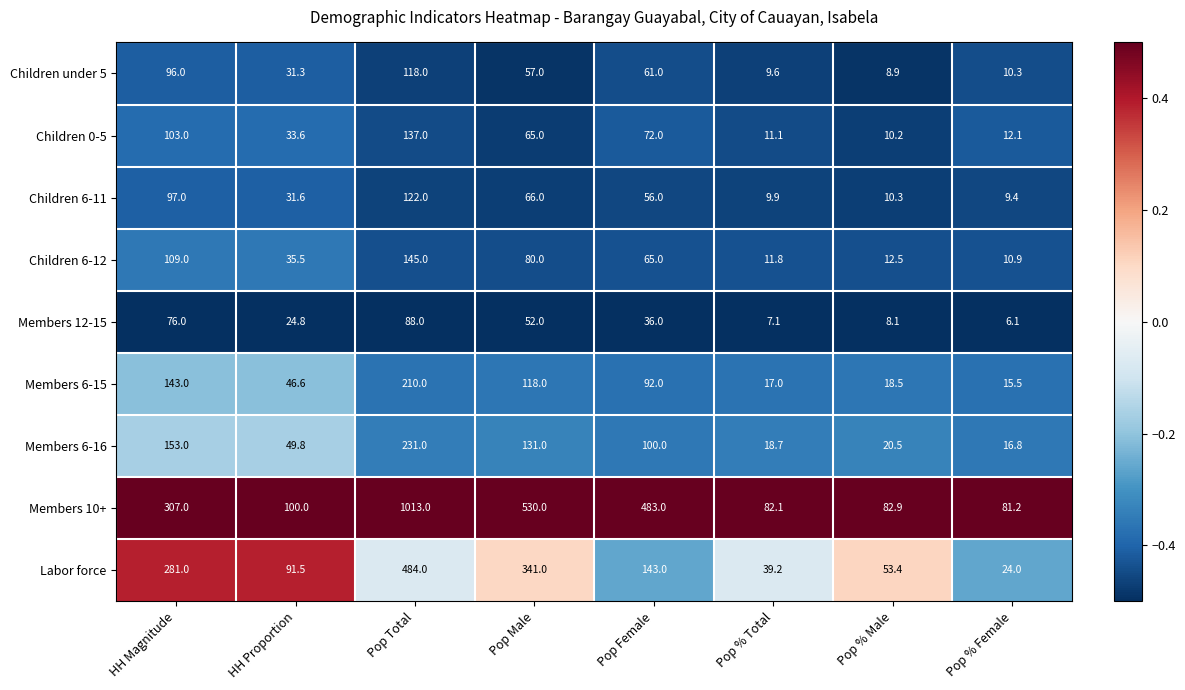

How many categories are shown in the chart?

8